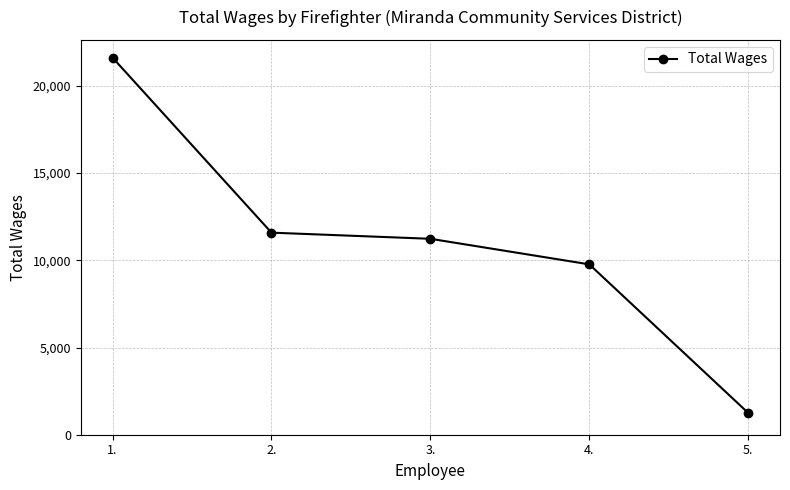

What is the change in value from 2. to 3.?

-352